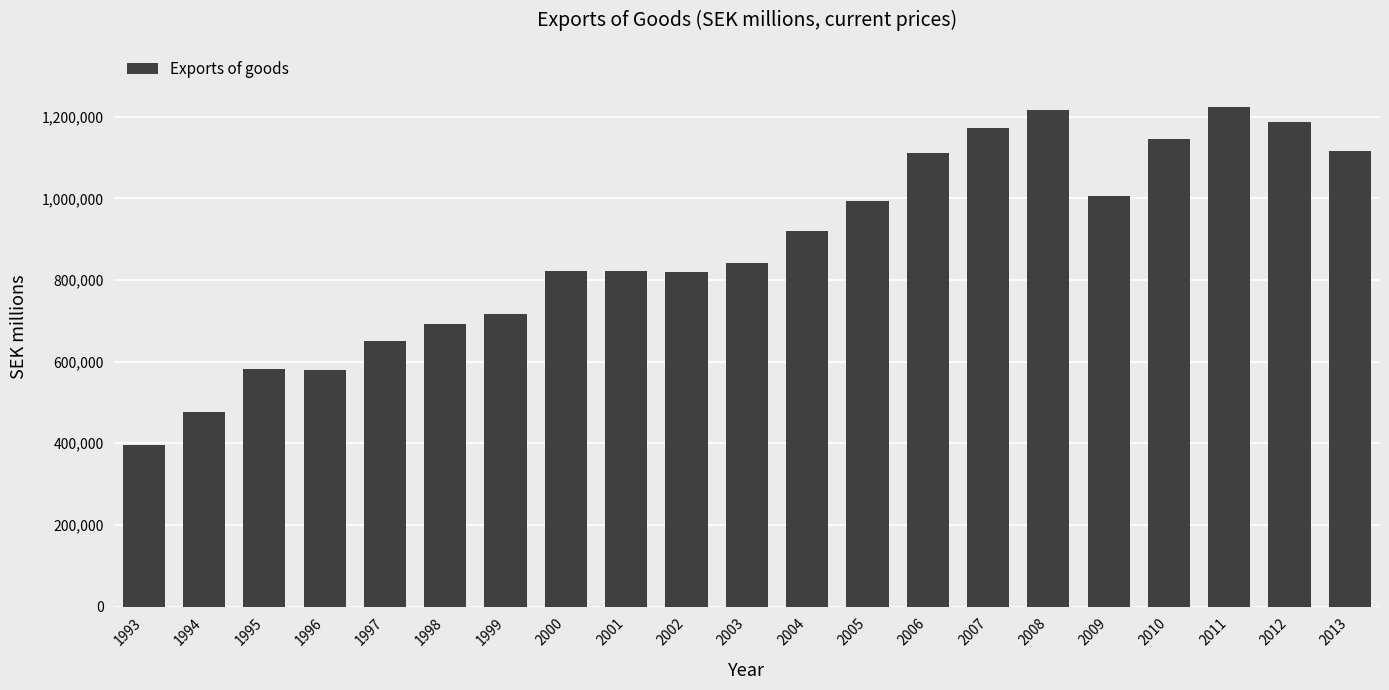

What is the average value?

880369